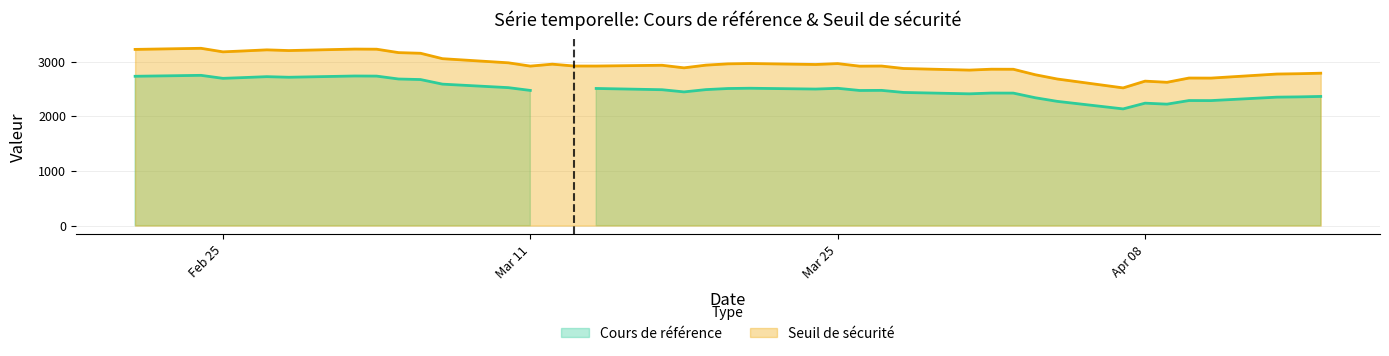

What is the difference between the highest and lowest values at 2025-04-03?

421.0